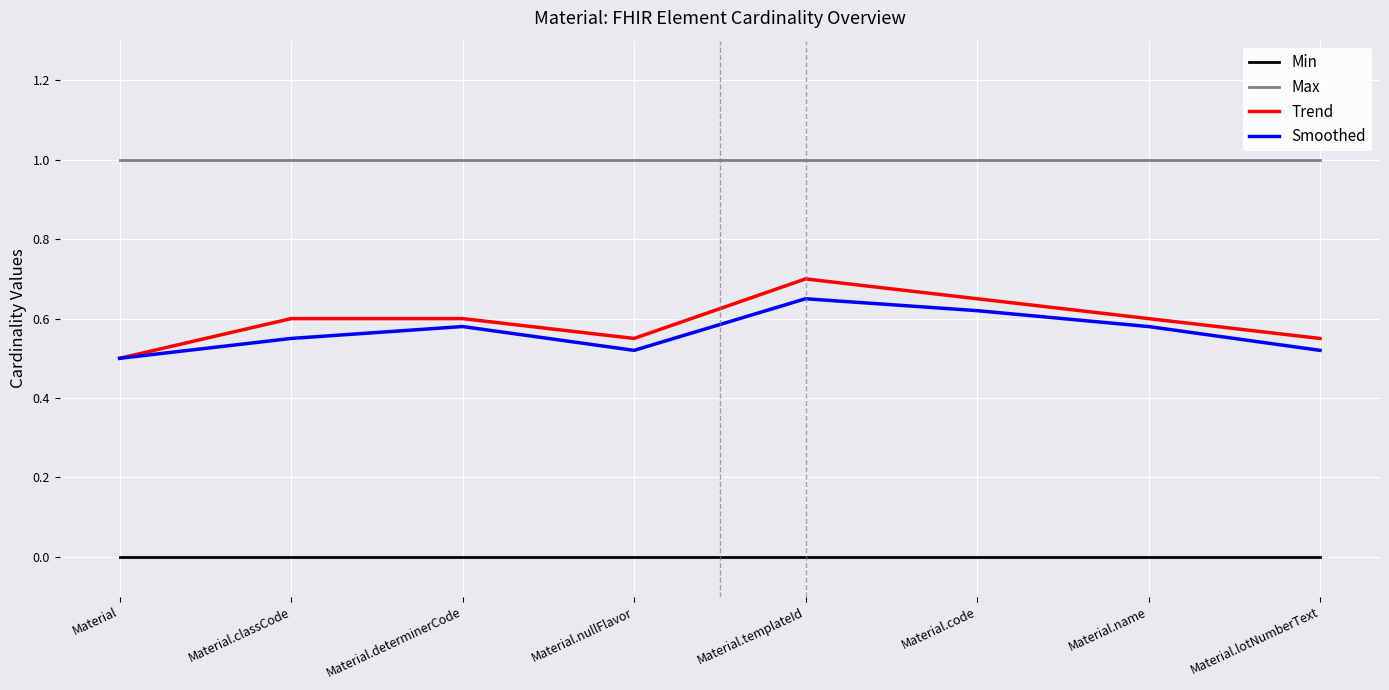

Which series changed the most between Material and Material.determinerCode?

Trend